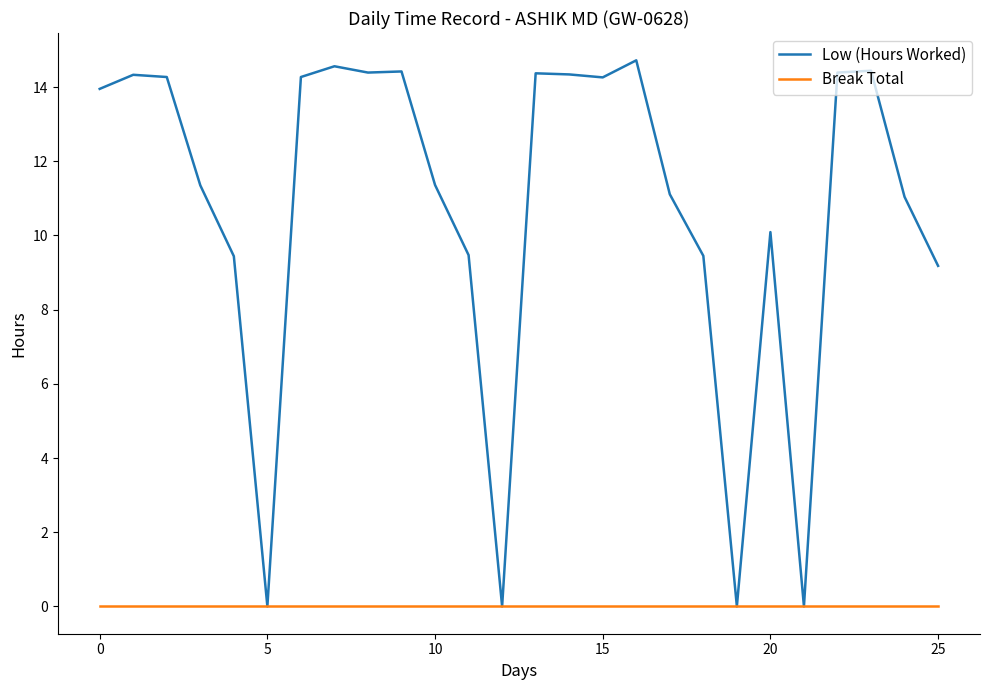

List the series in order of their peak value, lowest first.

Break Total, Low (Hours Worked)